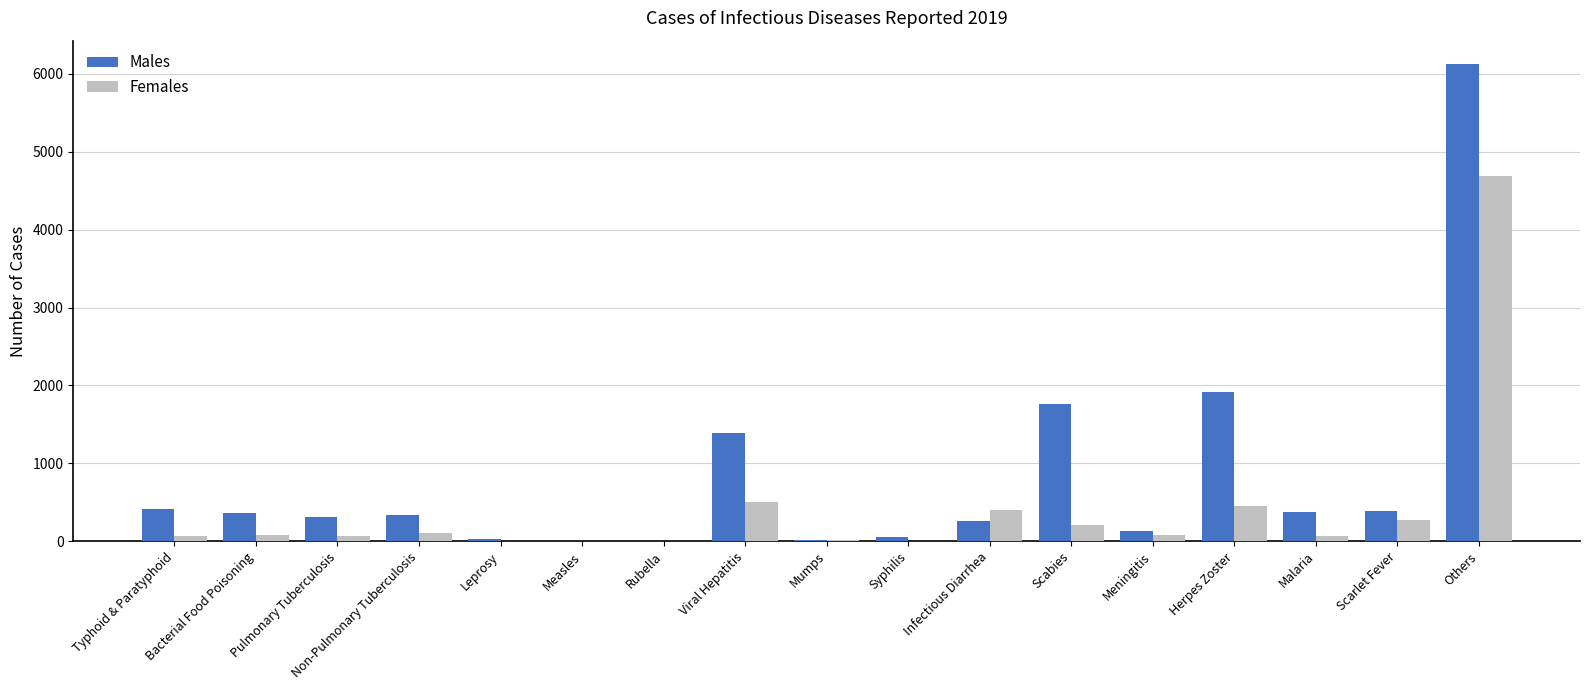

Between Measles and Herpes Zoster, which series saw the biggest shift?

Males